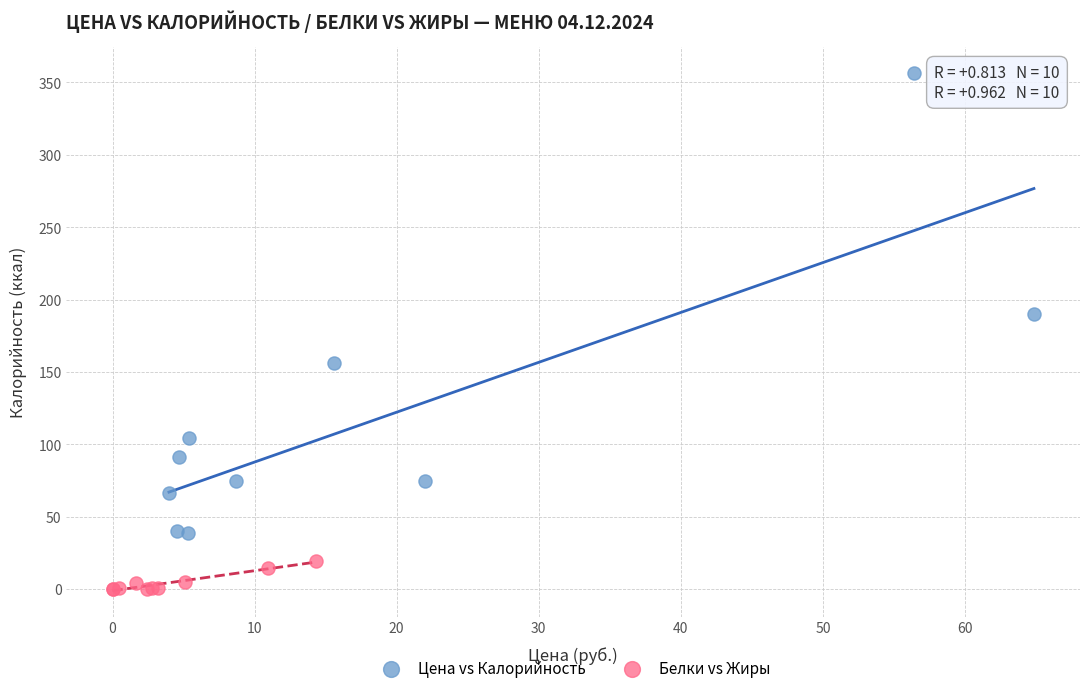

Which series reaches the minimum Y coordinate?

Белки vs Жиры